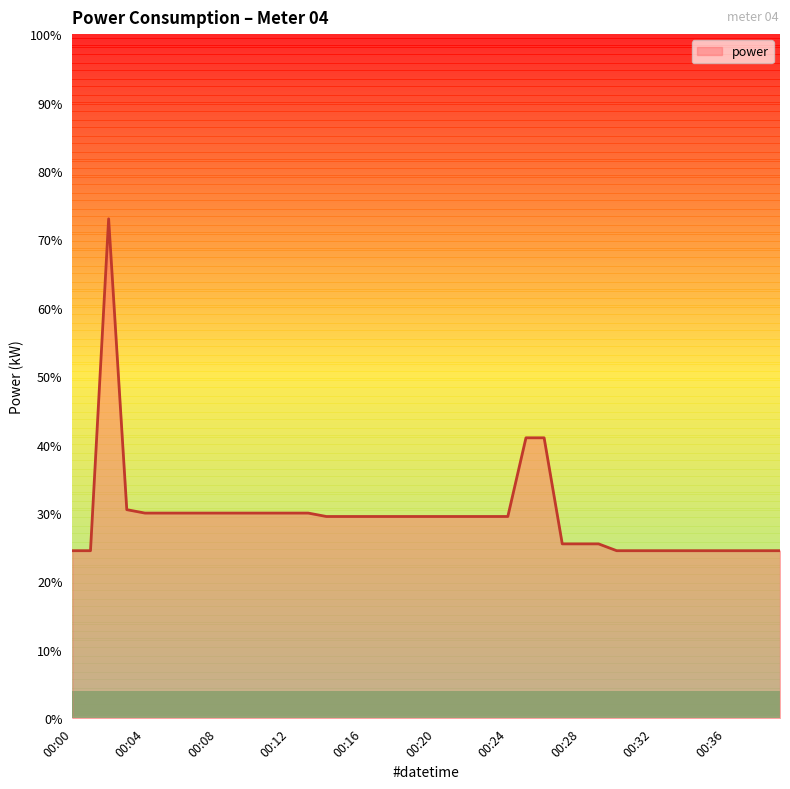

Does the chart display data point markers on the line(s)?

No